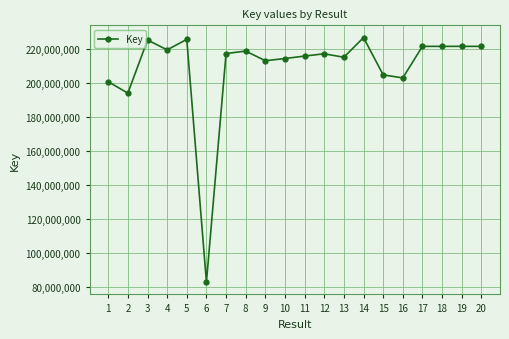

What is the sum of all values?

4178194517